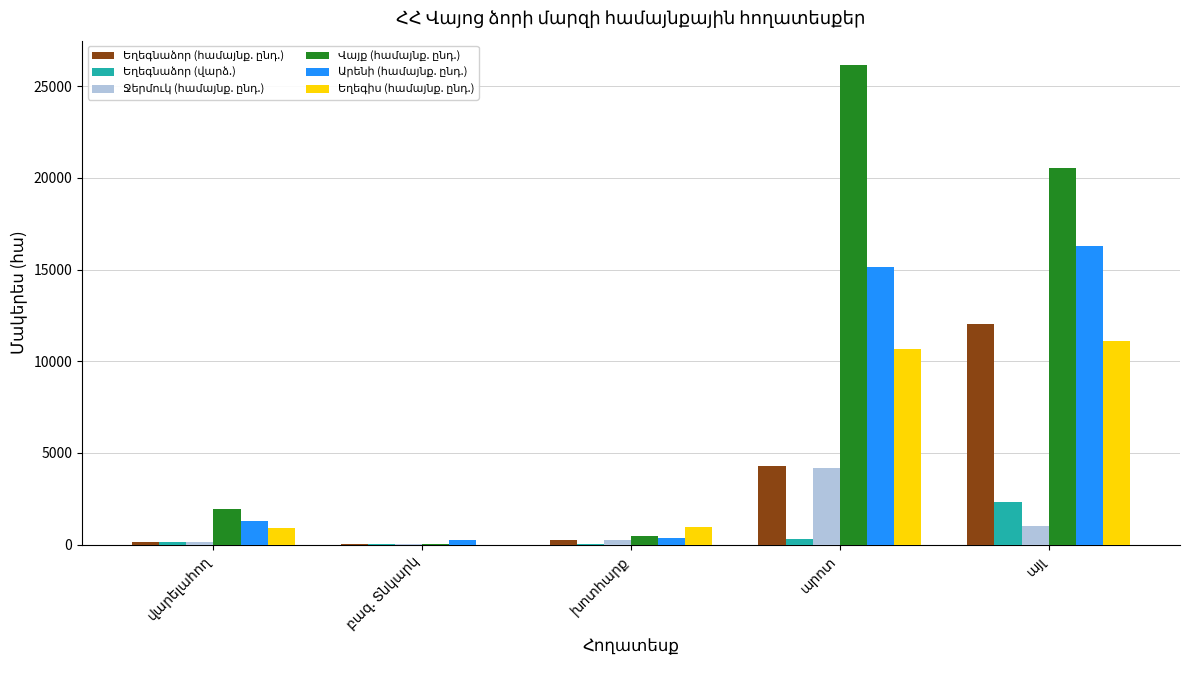

At which label is Եղեգնաձոր (վարձ.) closest to 1171?

արոտ